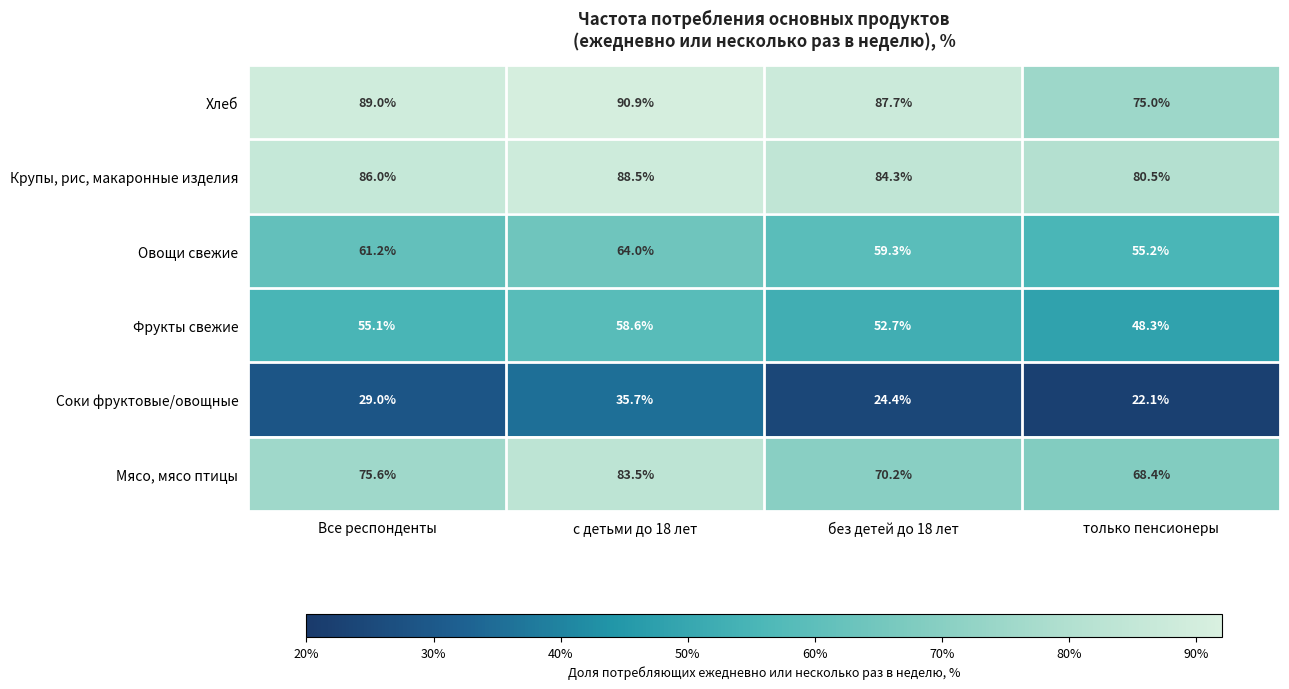

At which label does Фрукты свежие reach its peak?

с детьми до 18 лет